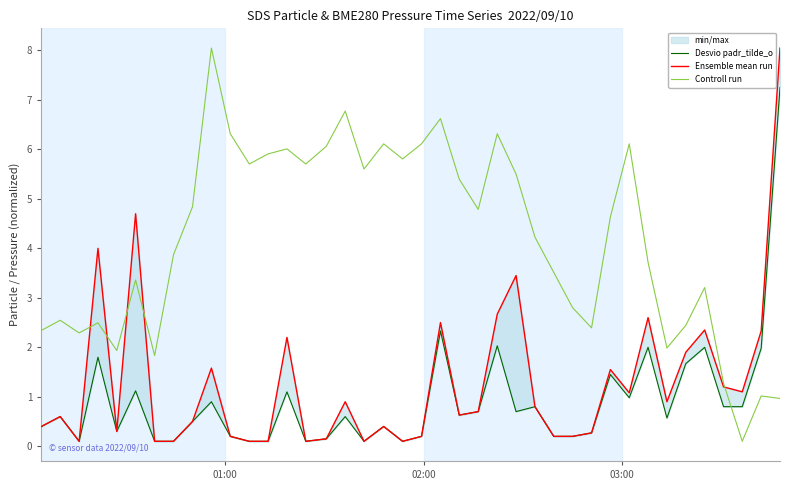

Rank the series by their maximum value, from lowest to highest.

Desvio padr_tilde_o, Ensemble mean run, Controll run